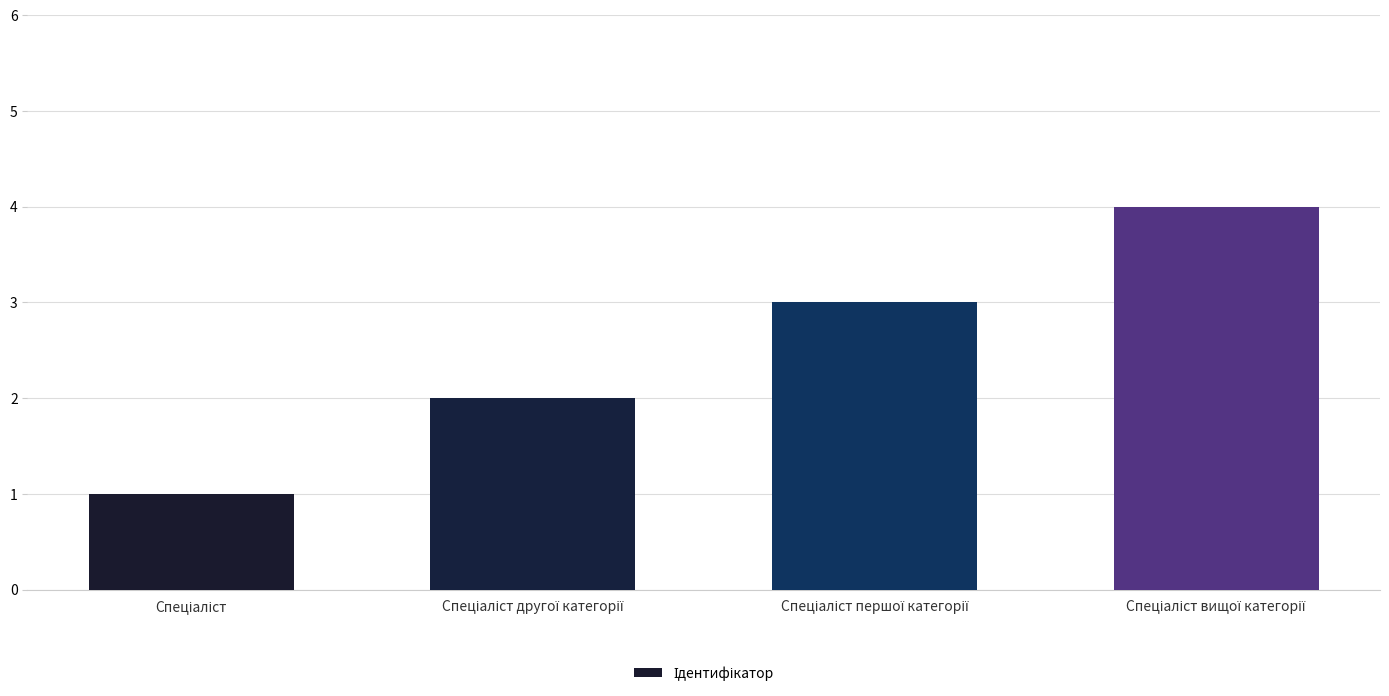

Count the values in the range 2 to 4.

3